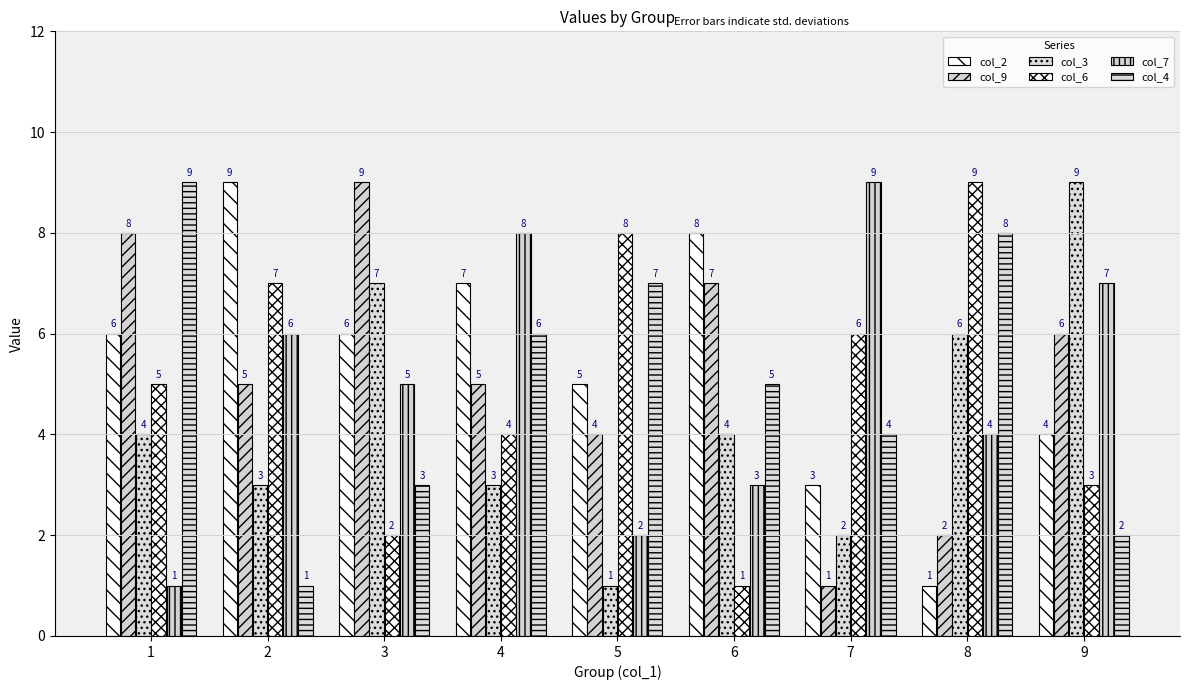

What is the smallest value displayed?

1